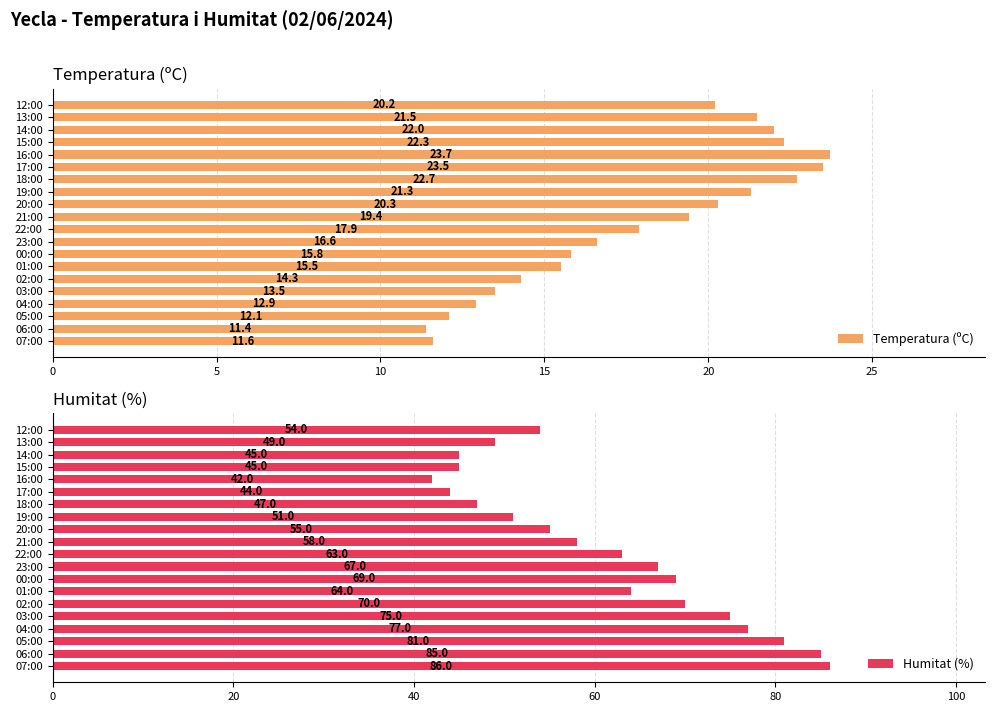

What is the sum of the Temperatura (ºC) values at 15:00 and 07:00?

33.9